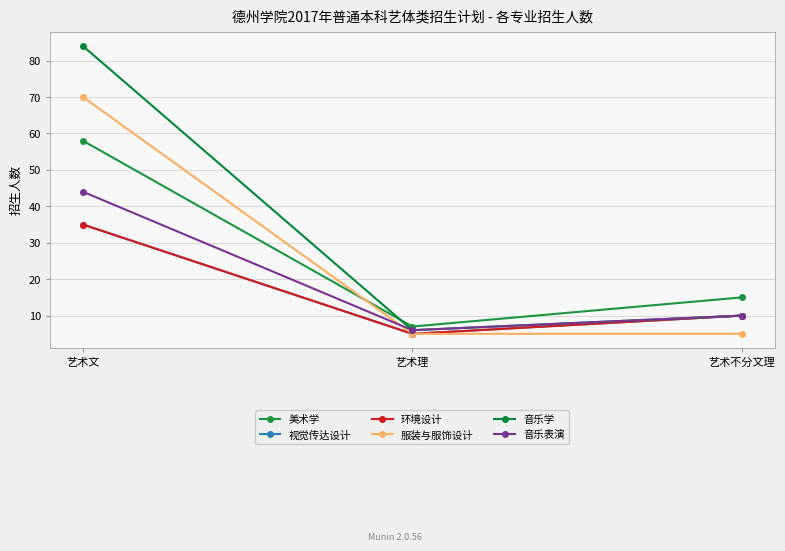

Does the chart have visible grid lines?

Yes